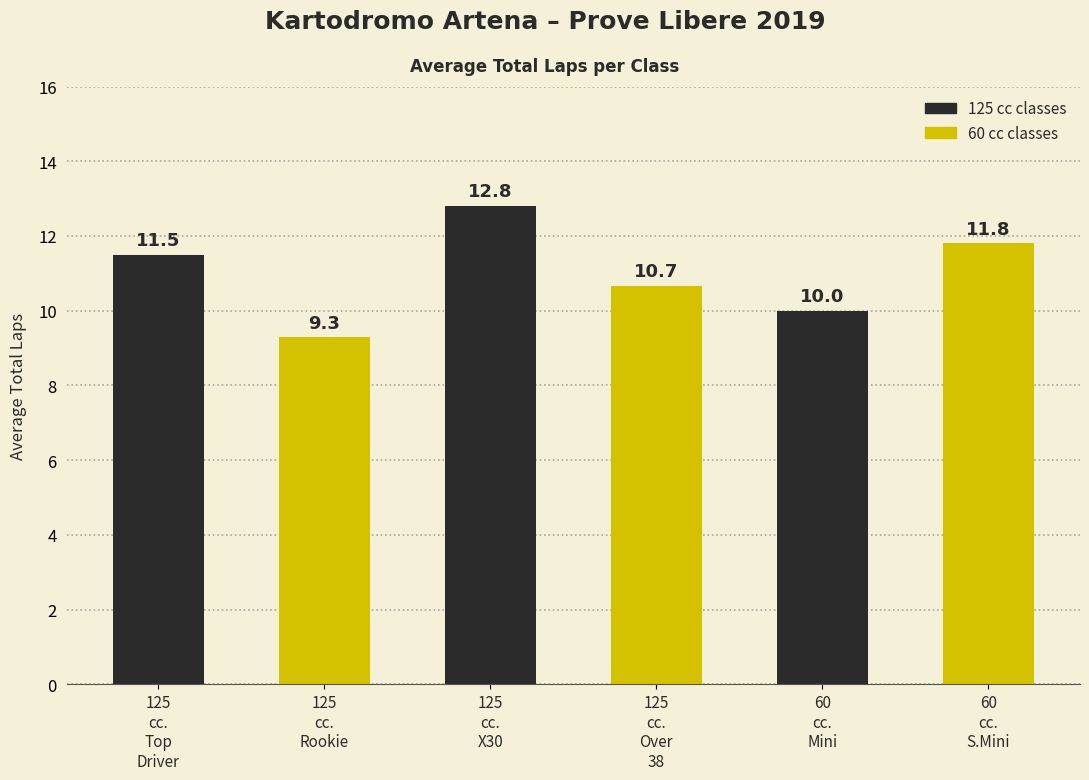

Which label corresponds to the largest value in the chart?

125
cc.
X30